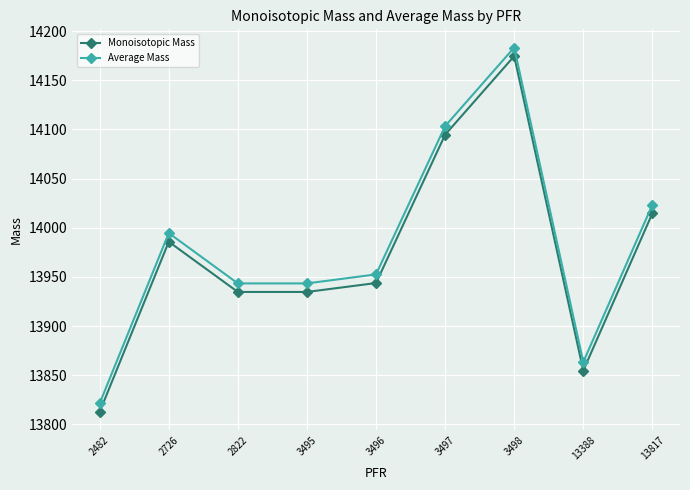

What is the sum of all Average Mass values?

125828.2